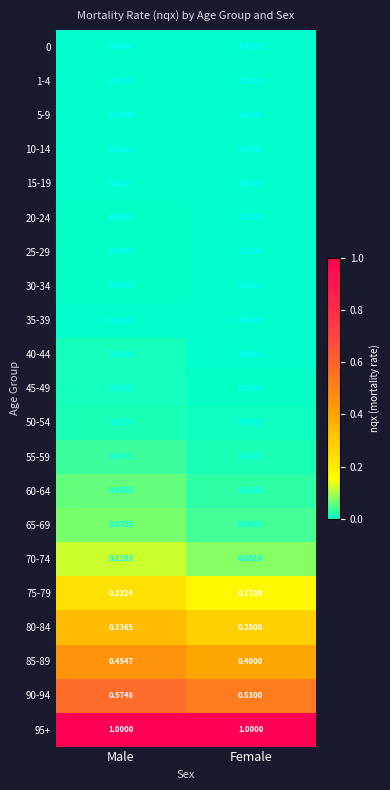

Which category has the highest value in the 35-39 series?

Male